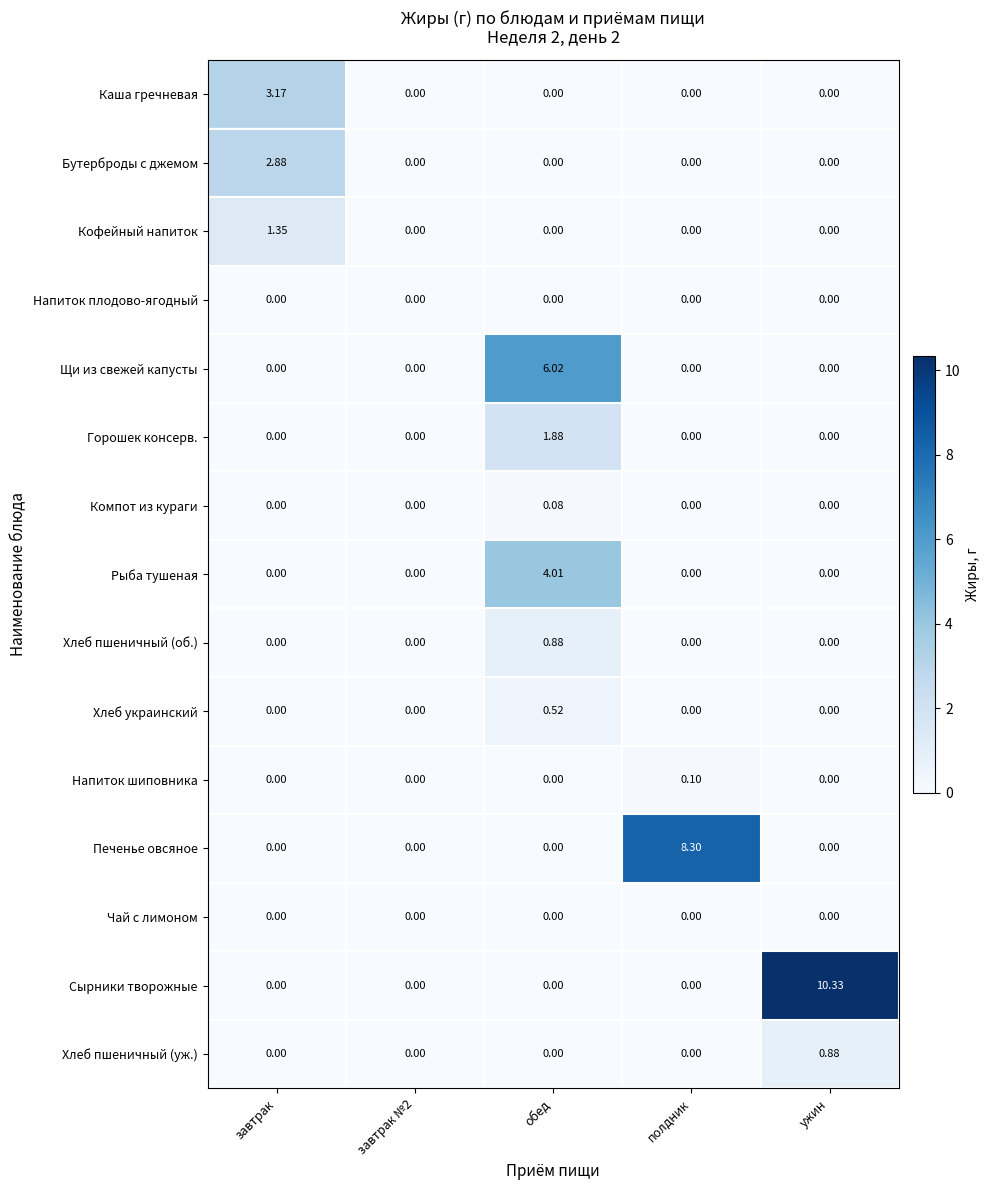

Which category has the highest value in the Печенье овсяное series?

полдник